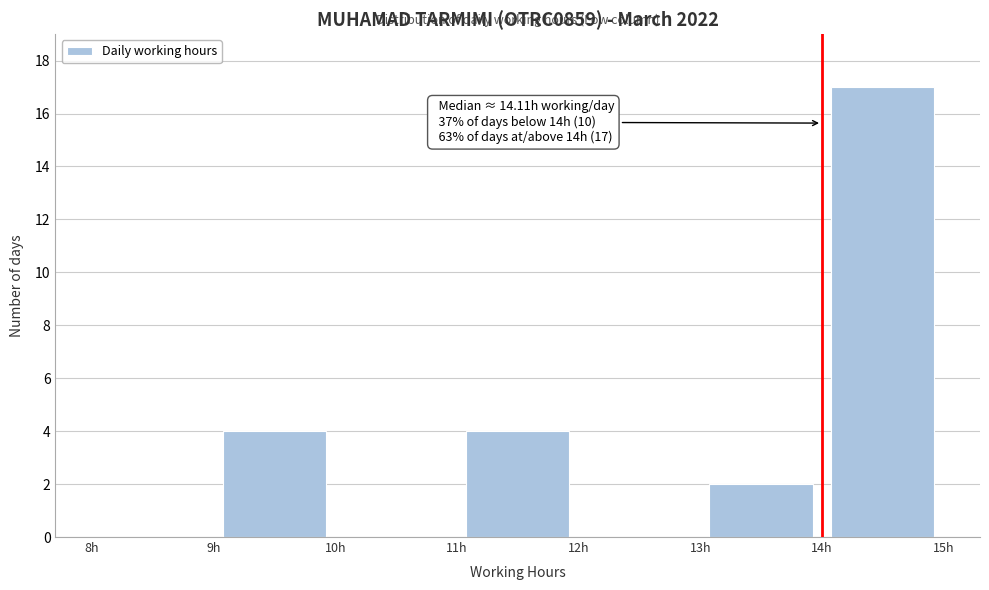

Which range on the x-axis has the tallest bar?

14 to 15